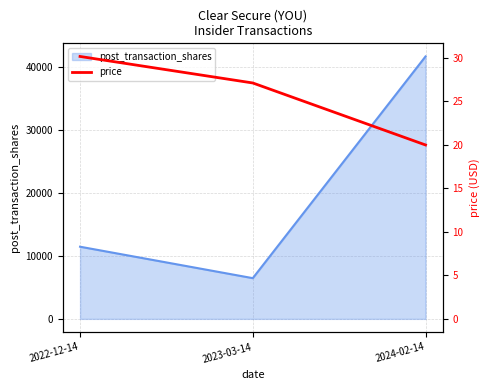

Reading left to right, extract all data points from this chart.

30.2	27.1	20.0